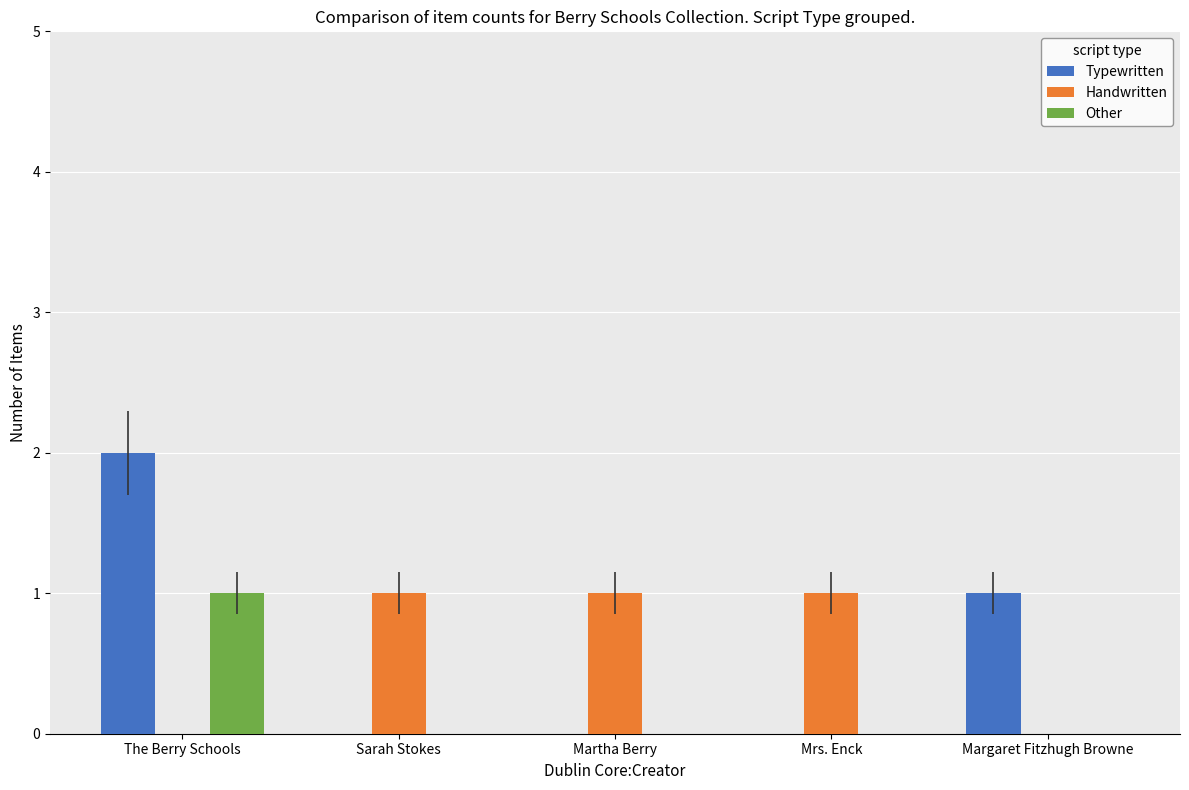

How many distinct data groups are displayed?

3